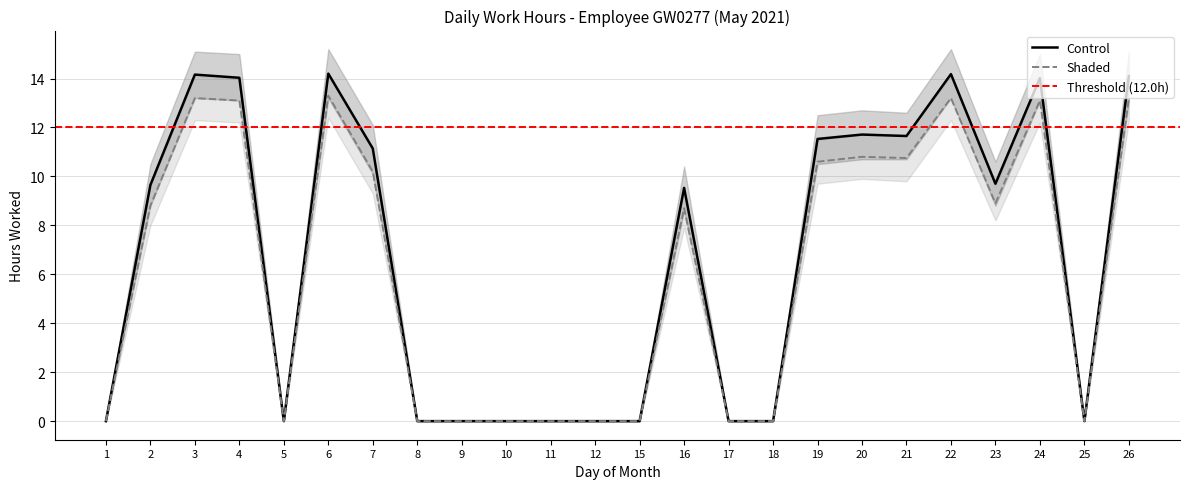

The value of Shaded at 4 is 4.5. True or false?

False